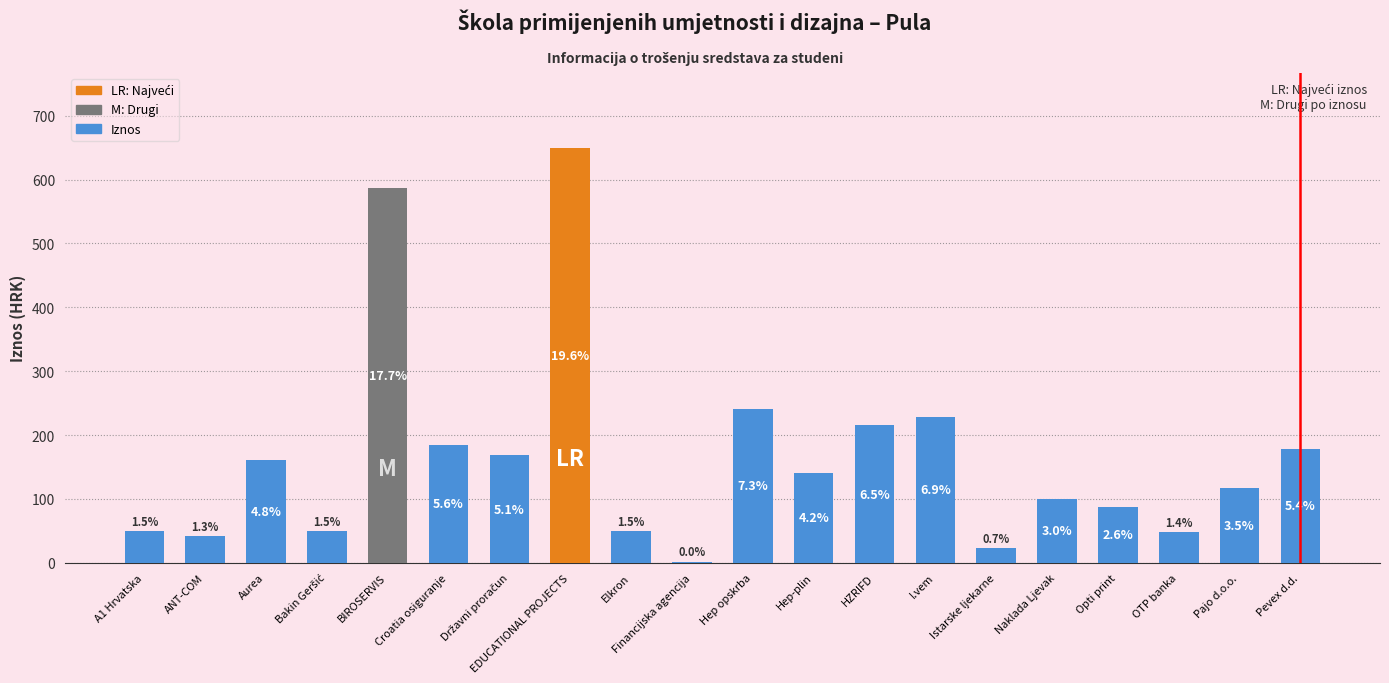

List the labels in order of value, smallest first.

Financijska agencija, Istarske ljekarne, ANT-COM, OTP banka, A1 Hrvatska, Bakin Geršić, Elkron, Opti print, Naklada Ljevak, Pajo d.o.o., Hep-plin, Aurea, Državni proračun, Pevex d.d., Croatia osiguranje, HZRIFD, I.vem, Hep opskrba, BIROSERVIS, EDUCATIONAL PROJECTS